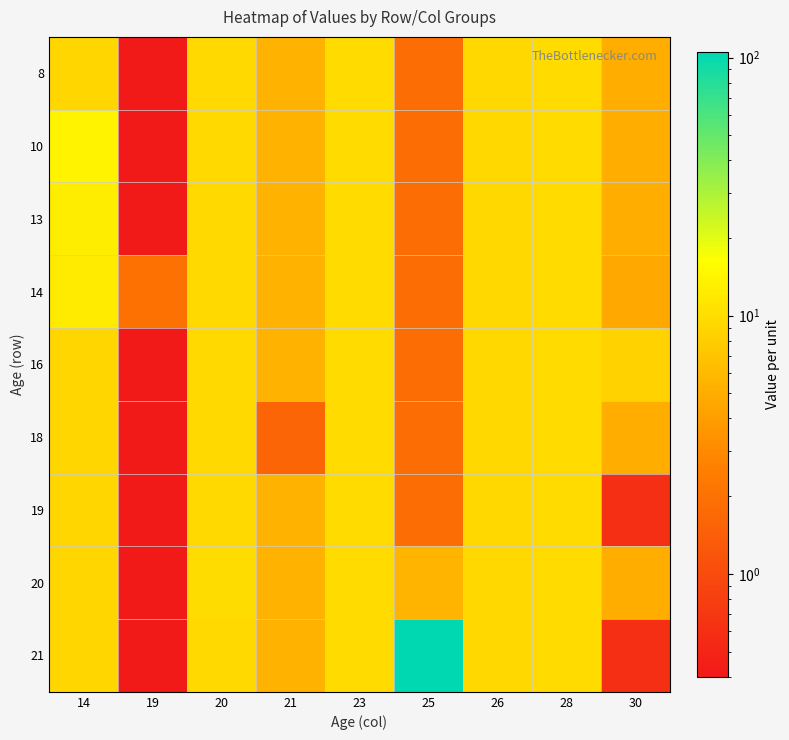

Reading left to right, transcribe all the data shown in this chart.

8: 14=9.1	19=0.4	20=9.5	21=5.5	23=9.6	25=1.9	26=9.2	28=9.6	30=5.1
10: 14=13.7	19=0.4	20=9.5	21=5.5	23=9.6	25=1.9	26=9.2	28=9.6	30=5.1
13: 14=12.6	19=0.4	20=9.5	21=5.5	23=9.6	25=1.9	26=9.2	28=9.6	30=5.1
14: 14=12.3	19=2.0	20=9.5	21=5.5	23=9.6	25=1.9	26=9.2	28=9.6	30=4.7
16: 14=9.1	19=0.4	20=9.5	21=5.5	23=9.6	25=1.9	26=9.2	28=9.6	30=8.5
18: 14=9.1	19=0.4	20=9.5	21=1.6	23=9.6	25=1.9	26=9.2	28=9.6	30=5.1
19: 14=9.1	19=0.4	20=9.5	21=5.5	23=9.6	25=1.9	26=9.2	28=9.6	30=0.6
20: 14=9.1	19=0.4	20=10.0	21=5.5	23=9.6	25=5.6	26=9.2	28=9.6	30=5.1
21: 14=9.1	19=0.4	20=9.5	21=5.5	23=9.6	25=105.0	26=9.2	28=9.6	30=0.6